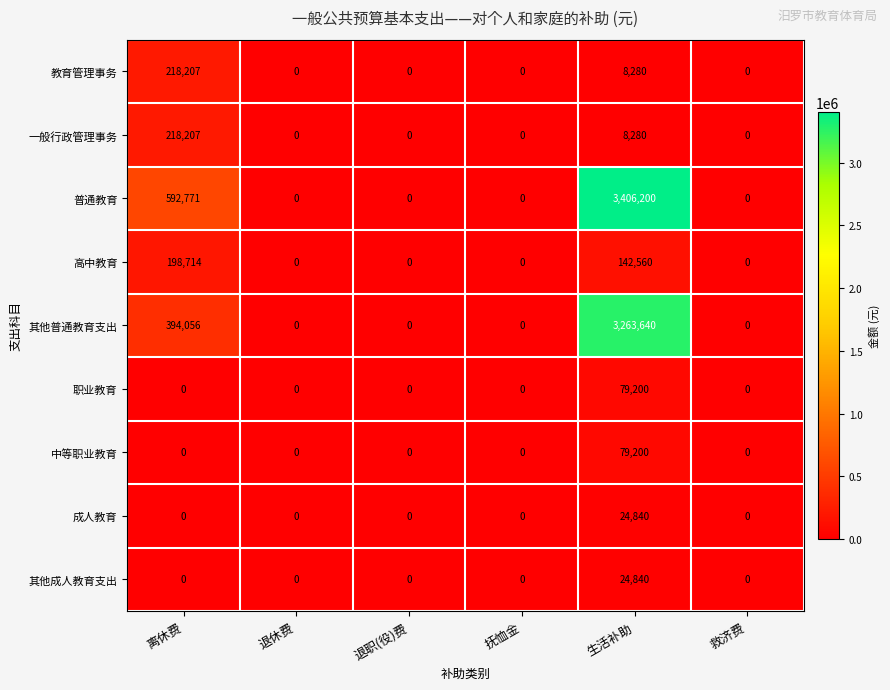

Is it true that 其他普通教育支出 equals 1366299 at 抚恤金?

False